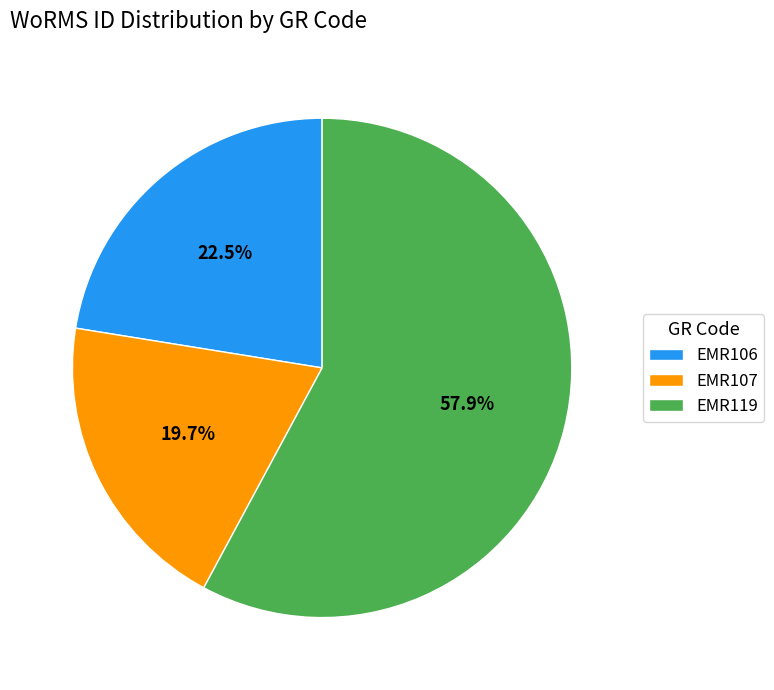

Which category has the smallest portion of the pie?

EMR107